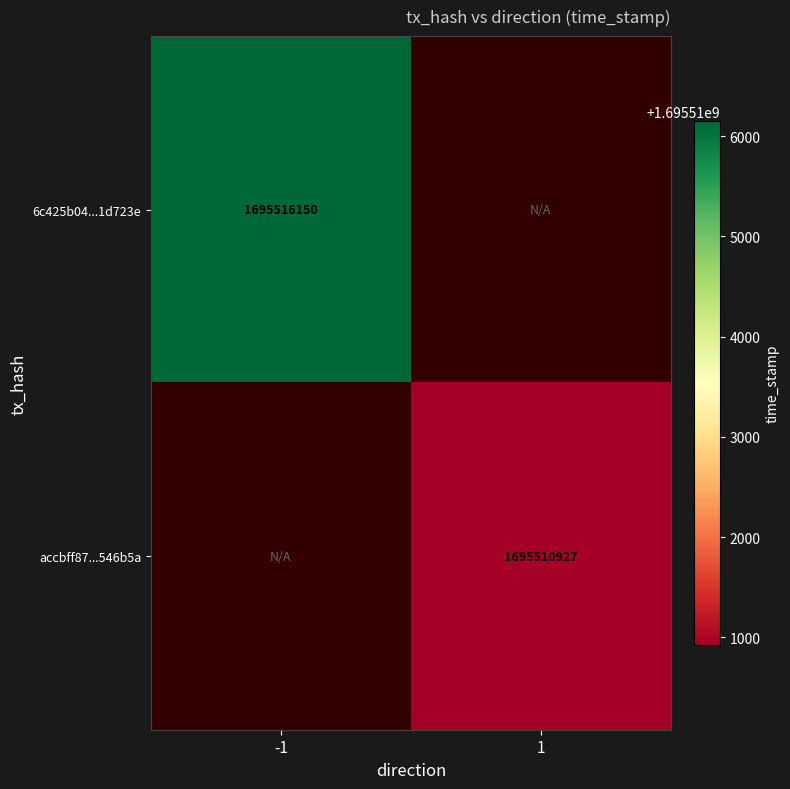

What is the greatest value displayed?

1695516150.0